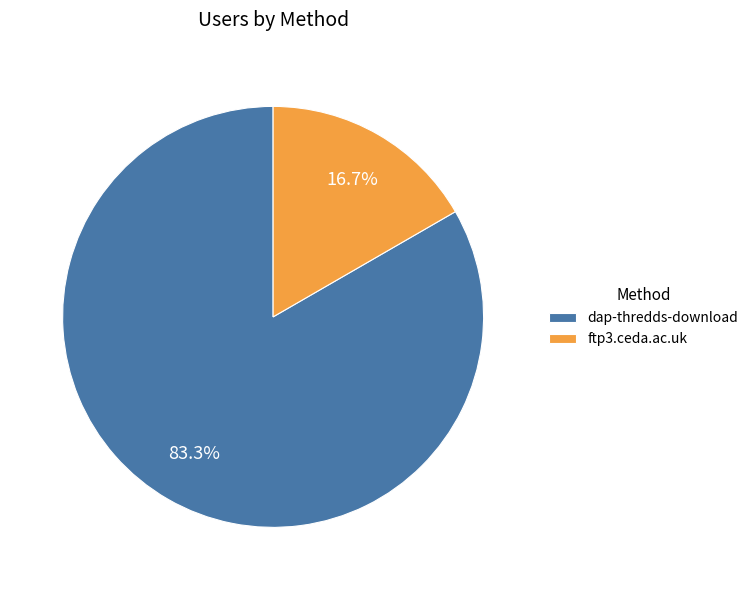

Count the number of slices in the pie.

2